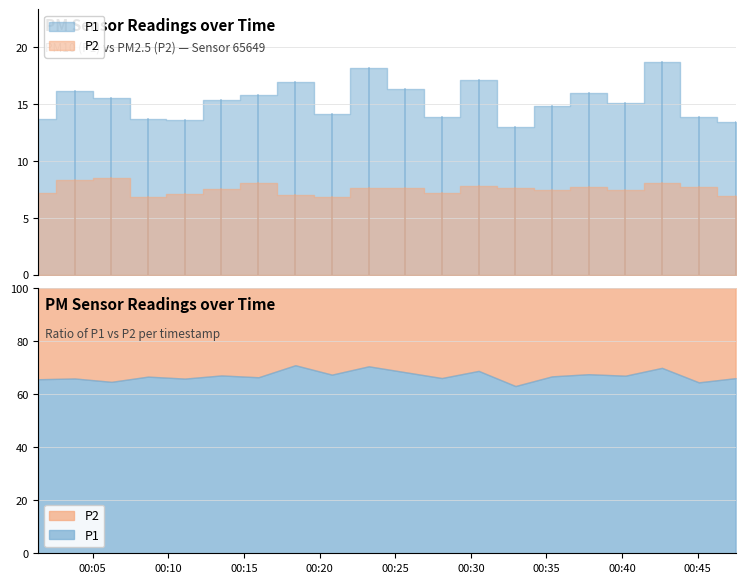

True or false: P2 and P1 intersect in this chart.

False